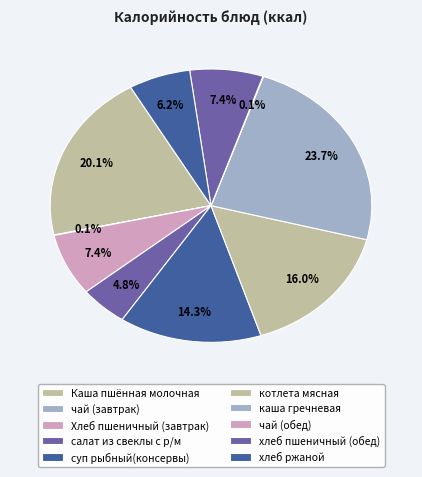

To the nearest percent, what is the combined percentage of салат из свеклы с р/м and чай (завтрак)?

5%